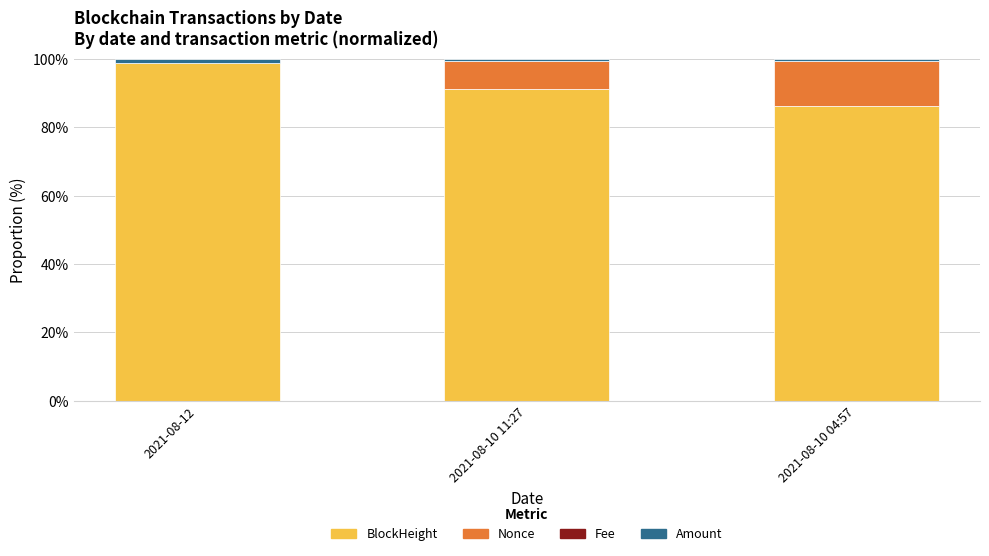

What is the maximum value for BlockHeight?

99.0